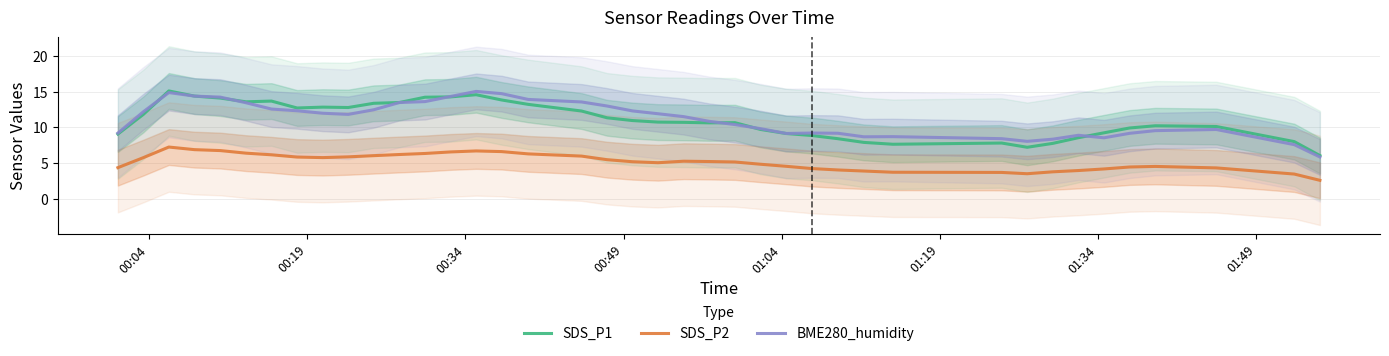

True or false: SDS_P2 and BME280_humidity intersect in this chart.

False